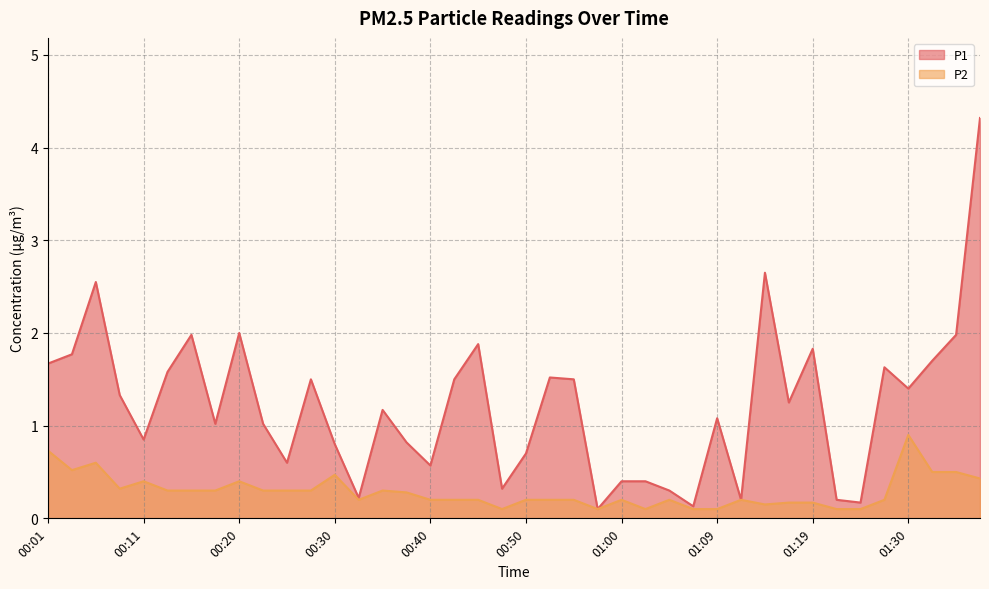

Between 00:13 and 01:30, which series saw the biggest shift?

P2